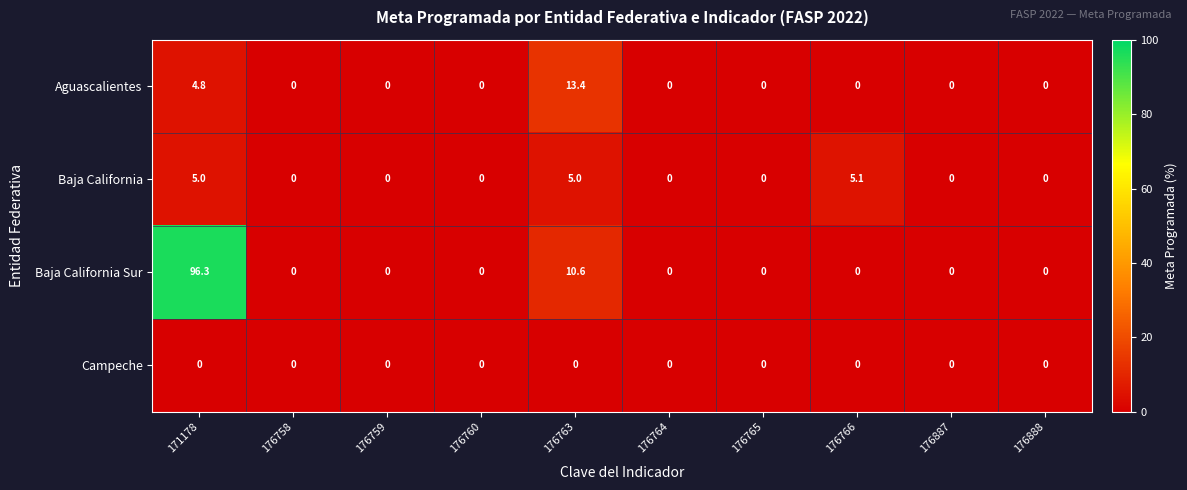

The value of Campeche at 176887 is 0.0. True or false?

True